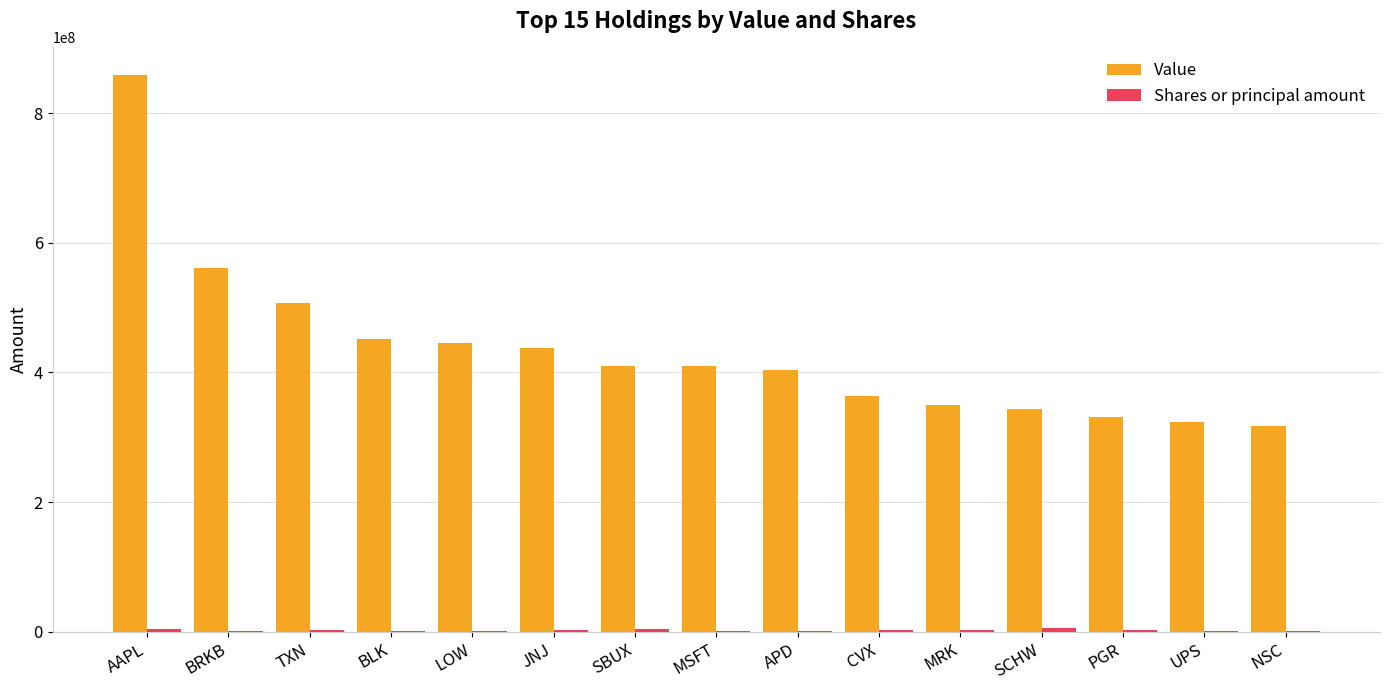

What is the sum of all Value values?

6513794975